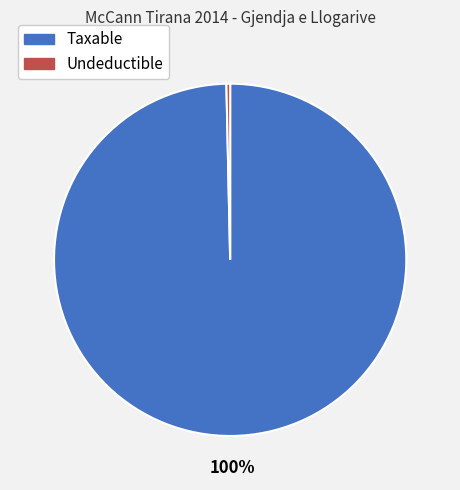

To the nearest percent, what is the combined percentage of Taxable and Undeductible?

100%